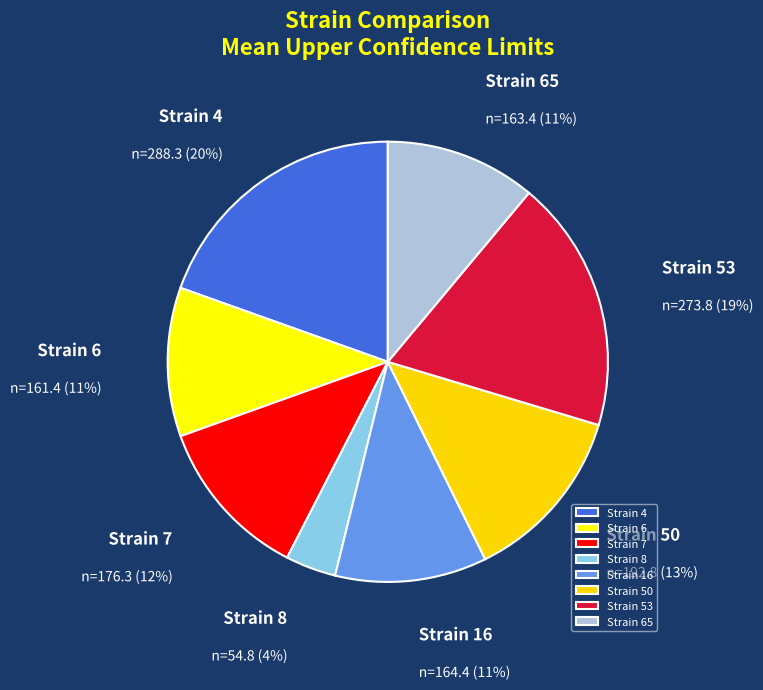

To the nearest percent, what percentage of the pie is Strain 8?

4%